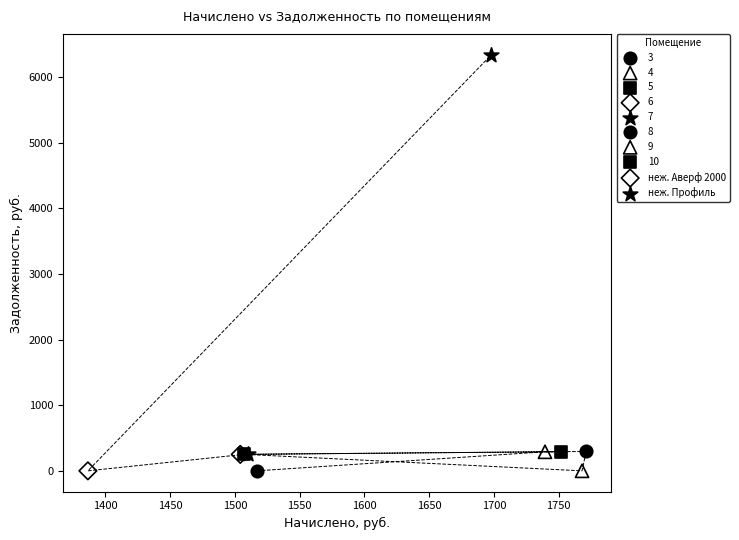

What are all the series names shown in the legend?

3, 4, 5, 6, 7, 8, 9, 10, неж. Аверф 2000, неж. Профиль